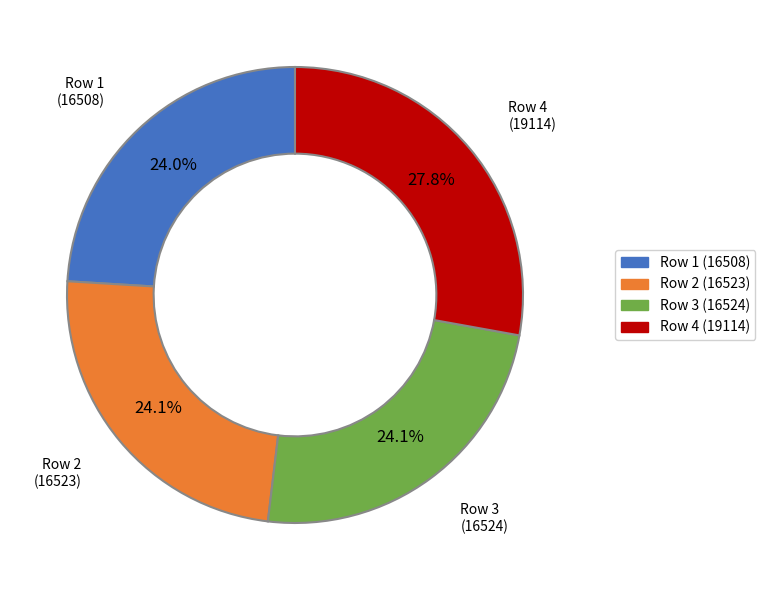

Which slice is the largest?

Row 4 (19114)